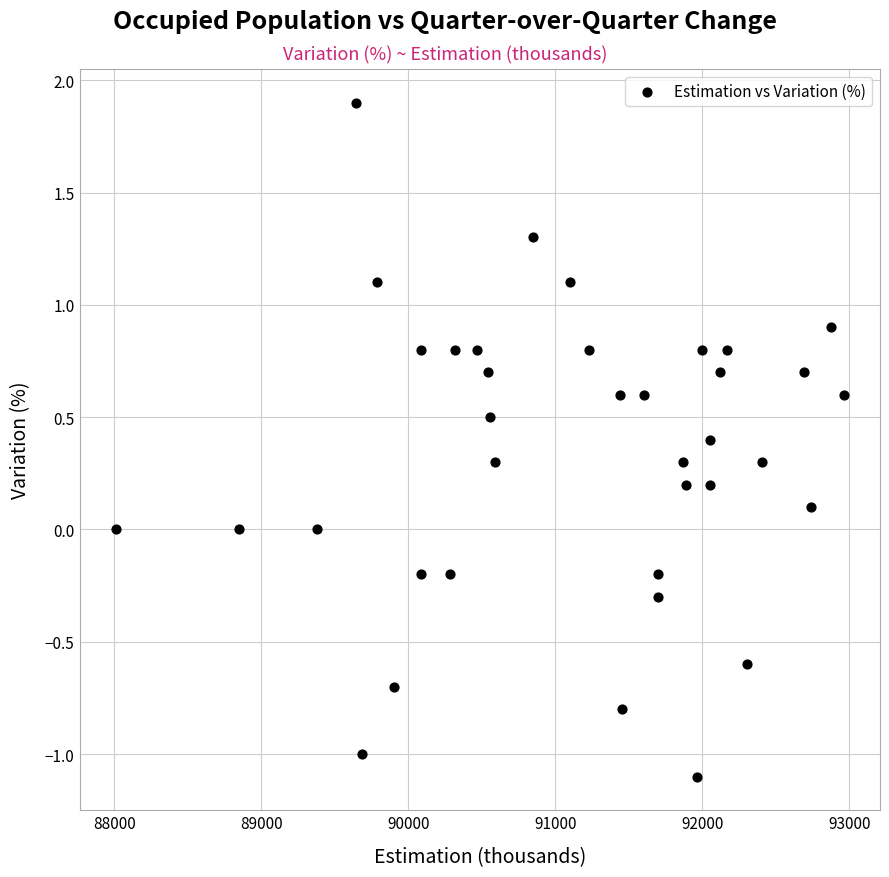

What is the range of Y values (max minus min)?

3.0